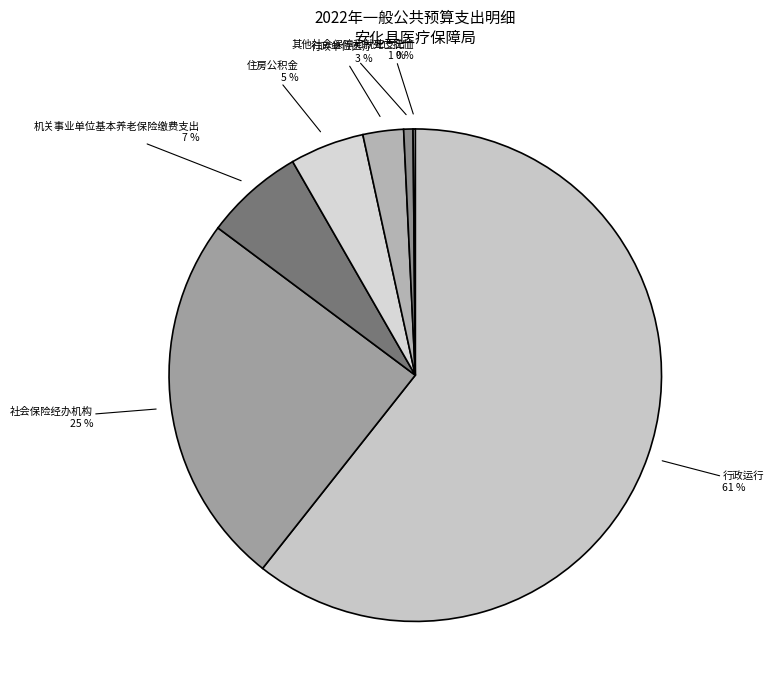

Rank the categories by value from lowest to highest.

死亡抚恤, 其他社会保障和就业支出, 行政单位医疗, 住房公积金, 机关事业单位基本养老保险缴费支出, 社会保险经办机构, 行政运行